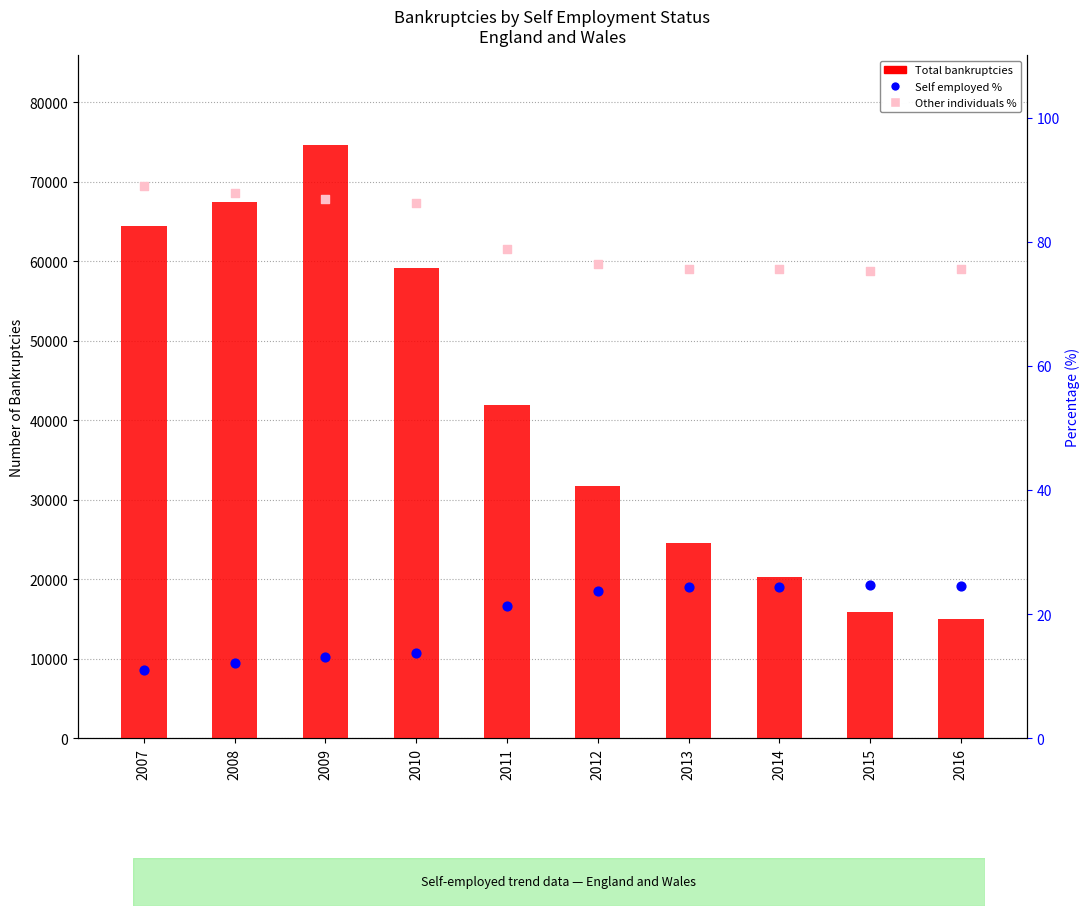

What are all the series names shown in the legend?

Total bankruptcies, Self employed %, Other individuals %